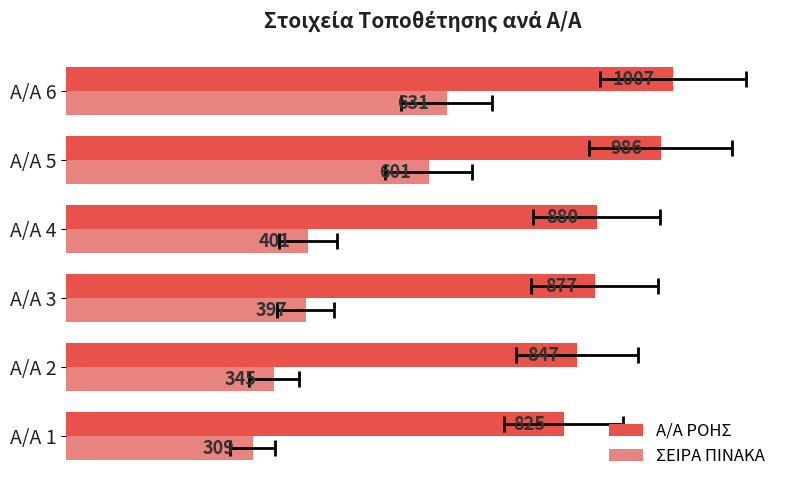

Reading right to left, extract all data points from this chart.

Α/Α ΡΟΗΣ: 1007	986	880	877	847	825
ΣΕΙΡΑ ΠΙΝΑΚΑ: 631	601	401	397	345	309